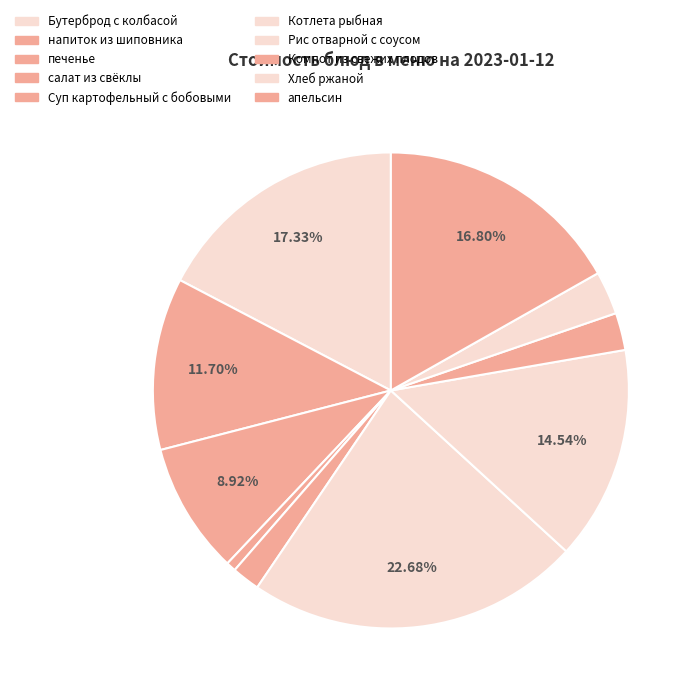

How many segments does this pie chart have?

10